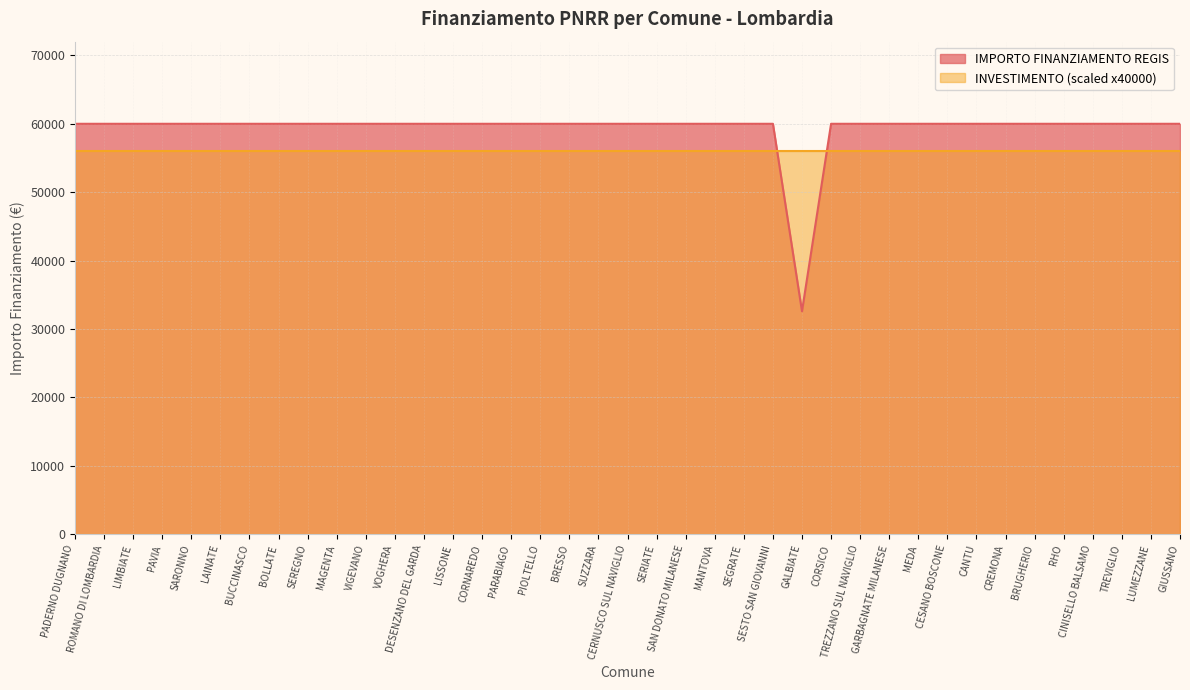

True or false: the data shows 83977 at RHO.

False